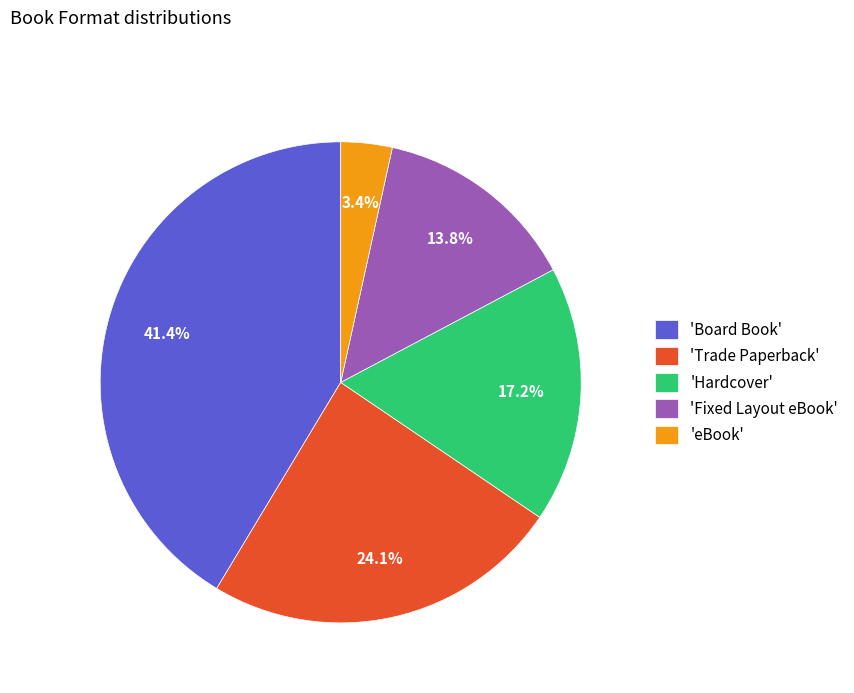

Rank the categories by value from lowest to highest.

'eBook', 'Fixed Layout eBook', 'Hardcover', 'Trade Paperback', 'Board Book'